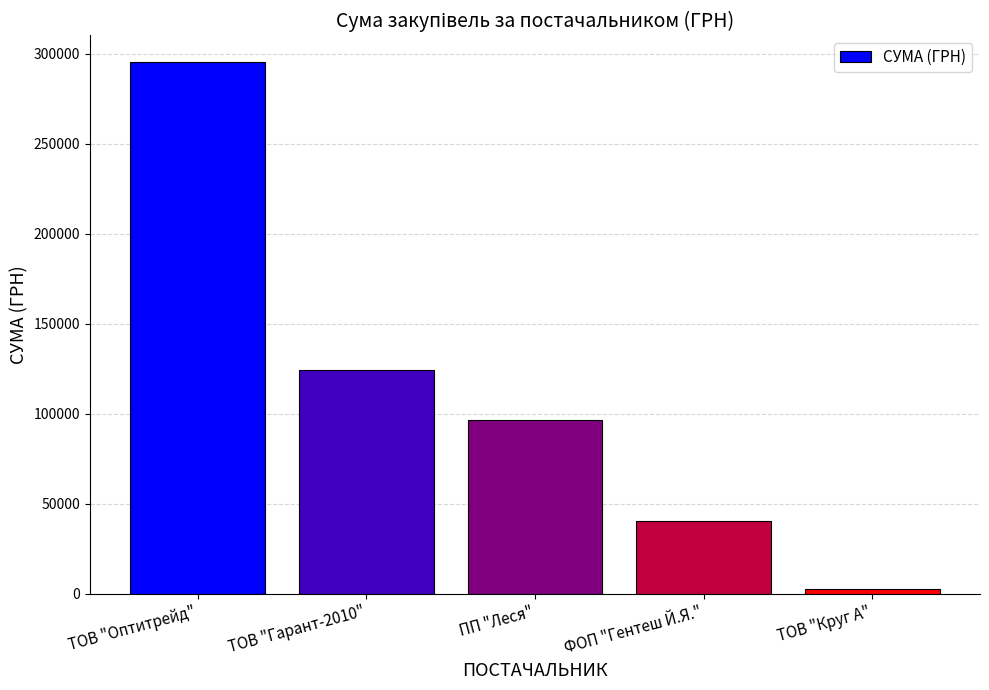

True or false: the data shows 295490.2 at ТОВ "Оптитрейд".

True